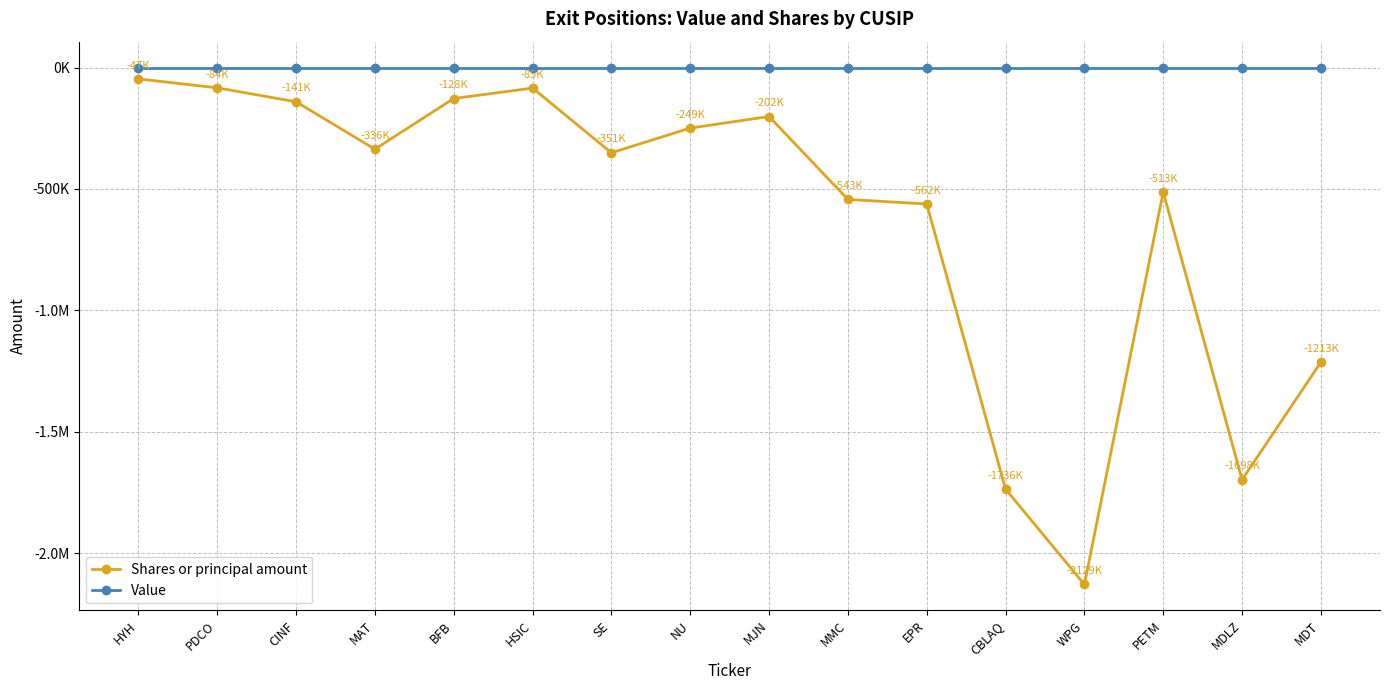

What are all the series names shown in the legend?

Shares or principal amount, Value